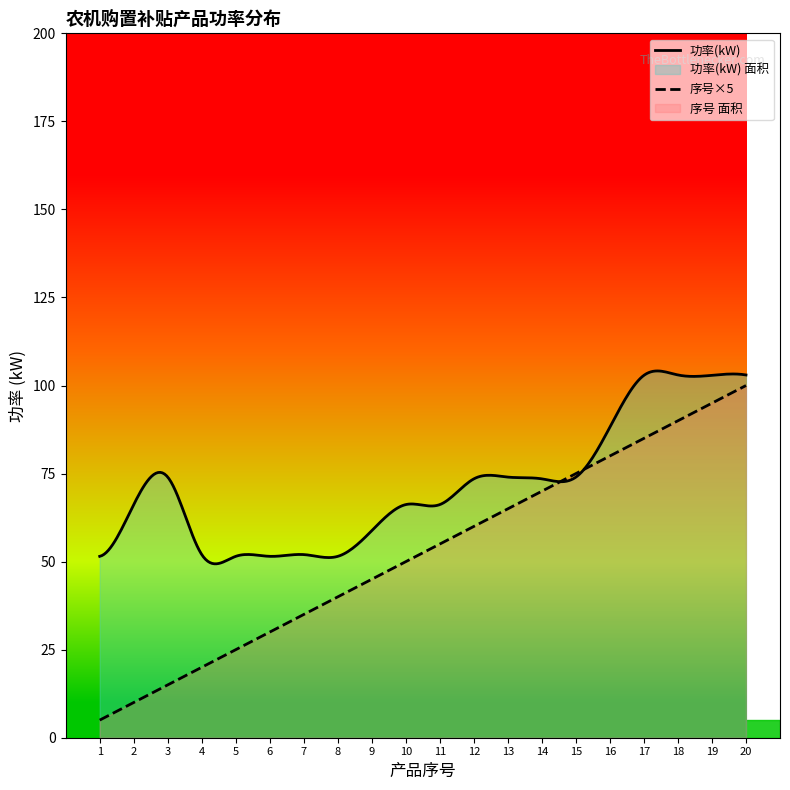

What is the sum of all 序号 values?

210.0